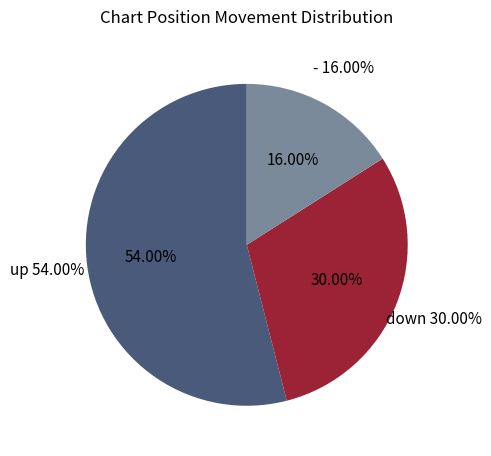

What percentage is the up slice, to the nearest percent?

54%